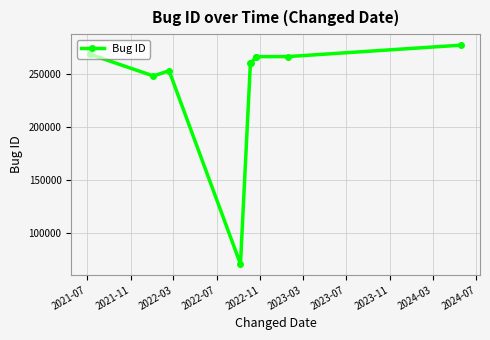

What position from the left is 2024-07?

10